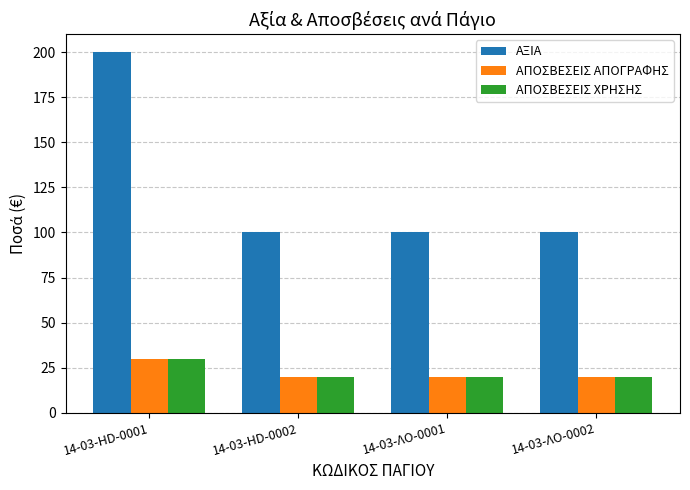

How many groups of bars are there?

4